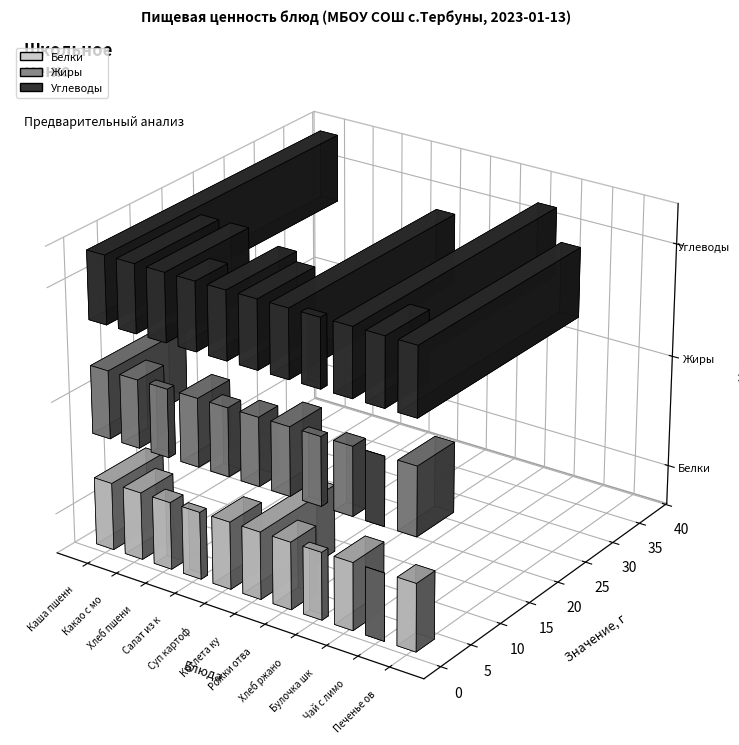

The value of Жиры at Чай с лимоном is -6.6. True or false?

False